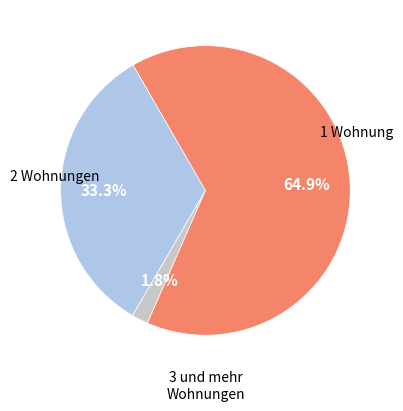

How many slices are in this pie chart?

3